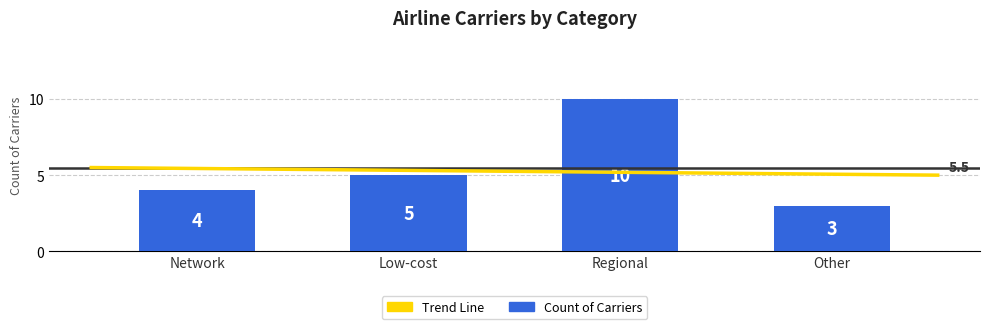

What is the average value?

6